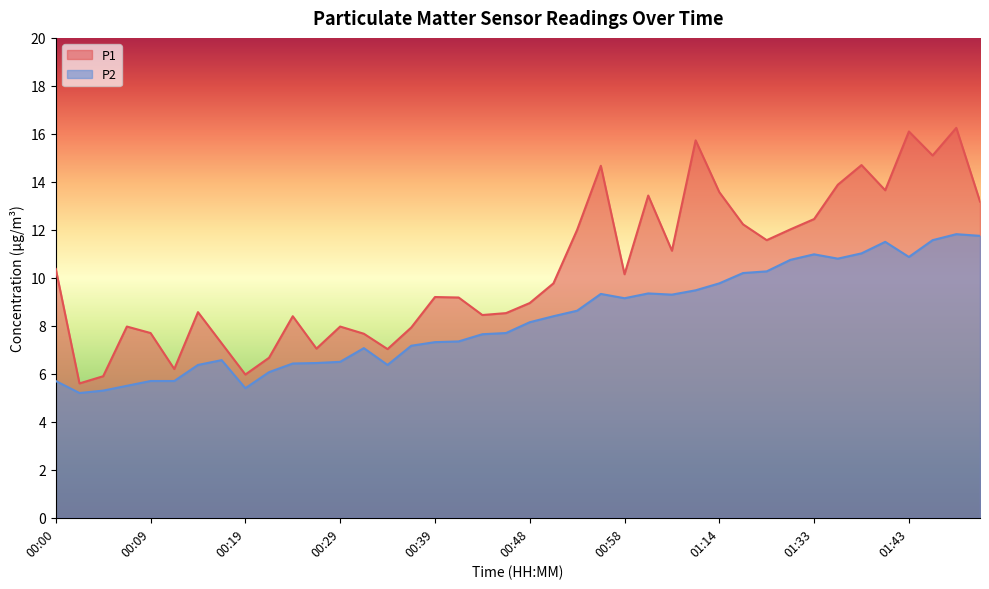

Which series has the widest spread of values?

P1